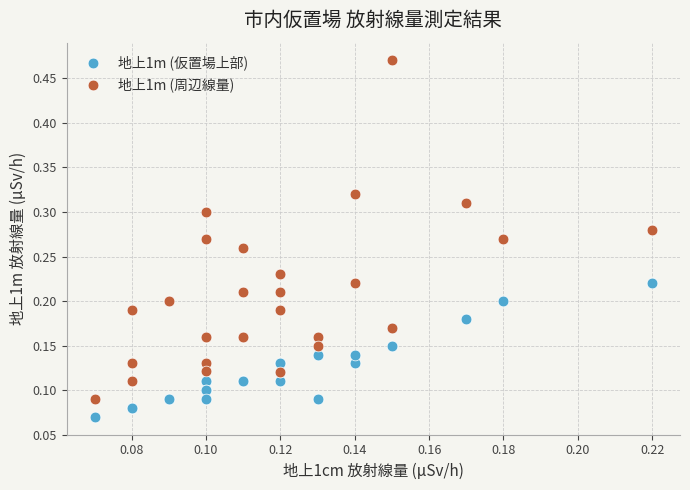

Which series has the widest spread of Y values?

地上1m (周辺線量)